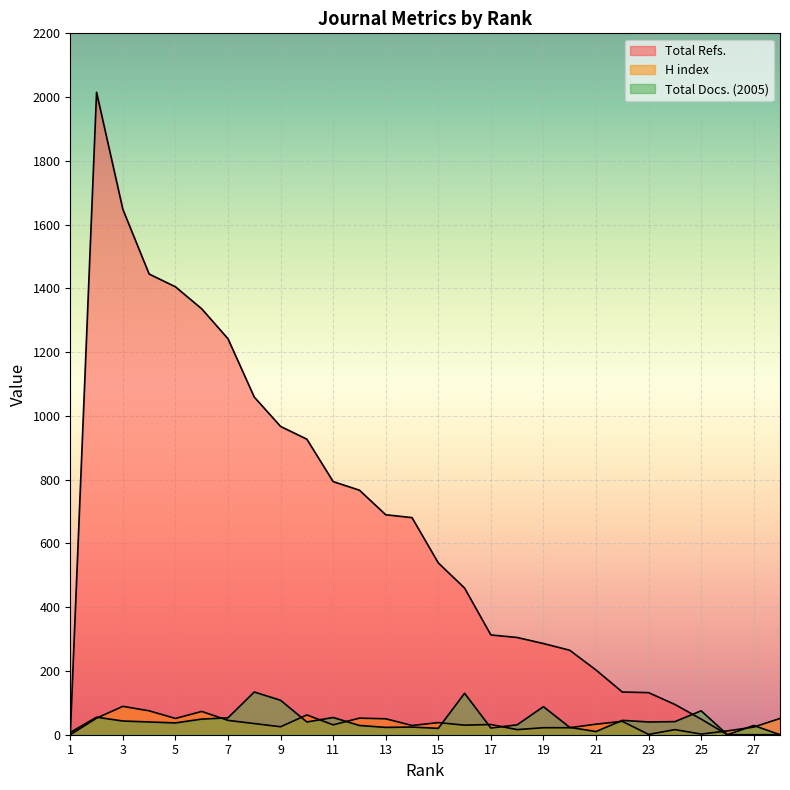

Is it true that H index equals 51 at 17?

False